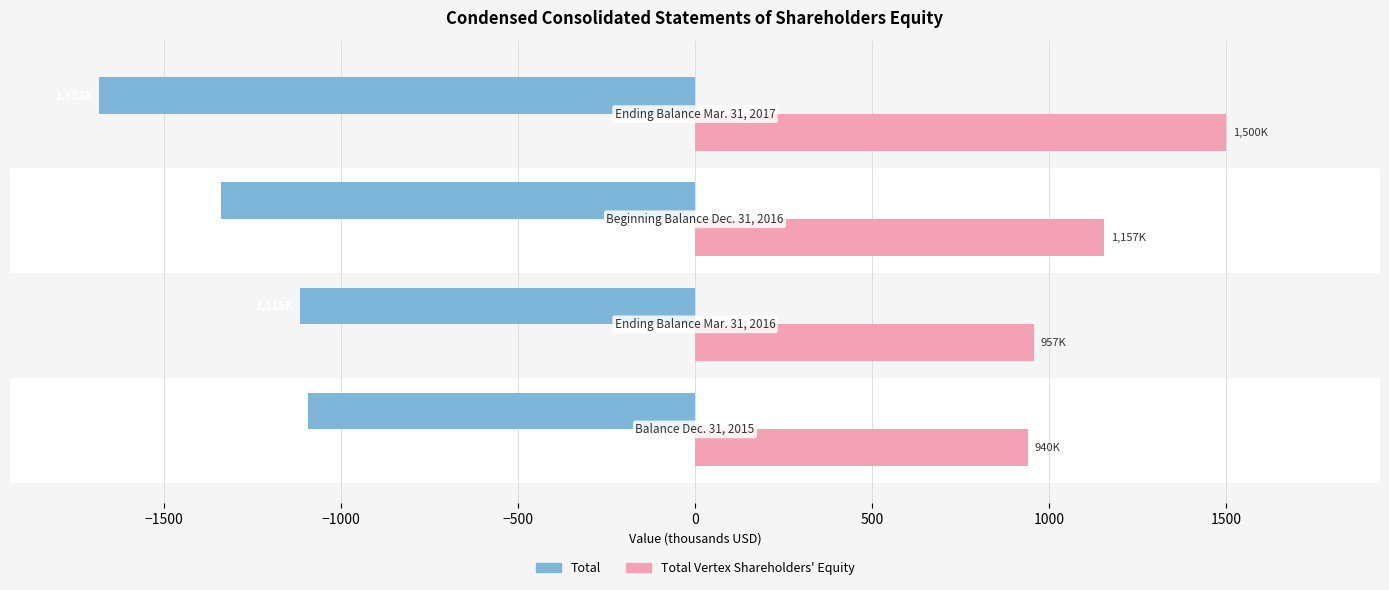

At how many categories does at least one series exceed 629?

4